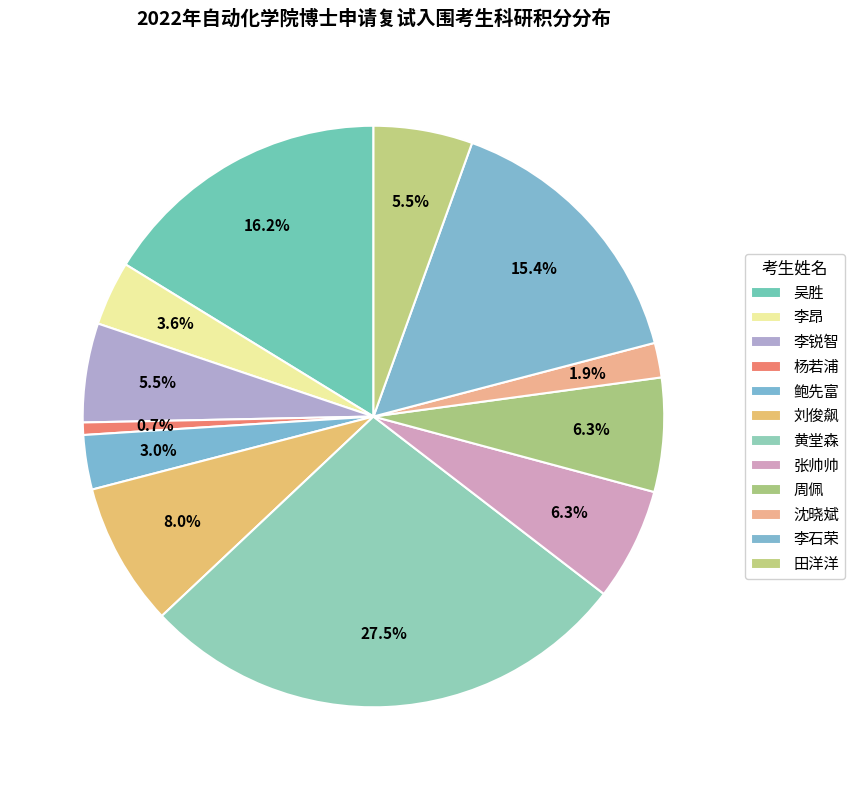

Is it true that 张帅帅 is 6% of the pie?

True